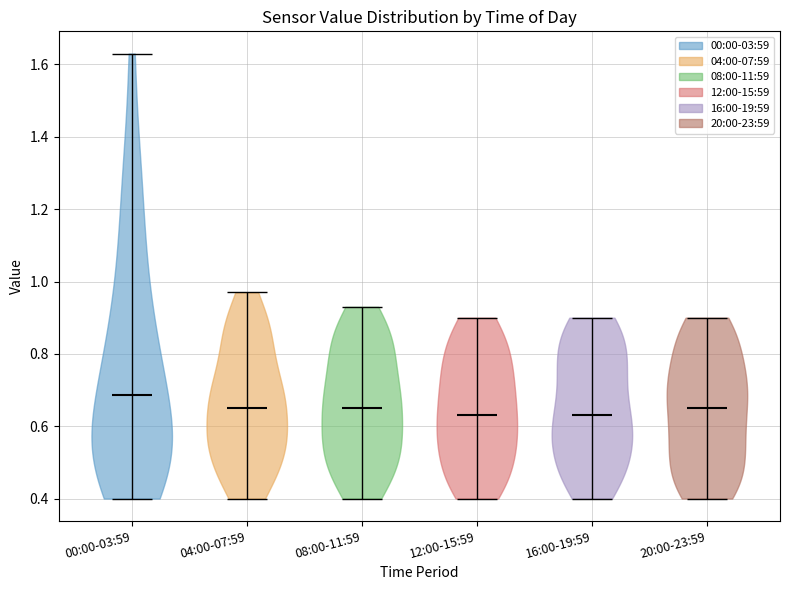

Reading left to right, read every violin against the y-axis: where its median line is, and the lowest and highest points it reaches. The values are not printed on the chart, so give them approximately, as read against the axis.

00:00-03:59: median line 0.68, lowest point 0.40, highest point 1.64
04:00-07:59: median line 0.66, lowest point 0.40, highest point 0.98
08:00-11:59: median line 0.66, lowest point 0.40, highest point 0.94
12:00-15:59: median line 0.64, lowest point 0.40, highest point 0.90
16:00-19:59: median line 0.64, lowest point 0.40, highest point 0.90
20:00-23:59: median line 0.66, lowest point 0.40, highest point 0.90